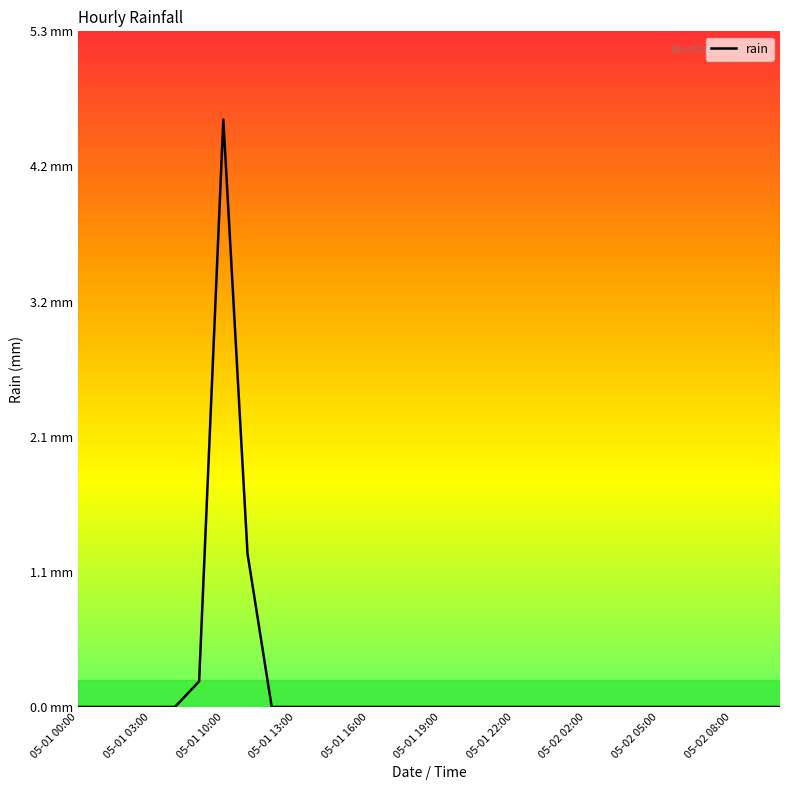

Reading left to right, extract all data points from this chart.

0.0	0.0	0.0	0.0	0.0	0.2	4.6	1.2	0.0	0.0	0.0	0.0	0.0	0.0	0.0	0.0	0.0	0.0	0.0	0.0	0.0	0.0	0.0	0.0	0.0	0.0	0.0	0.0	0.0	0.0